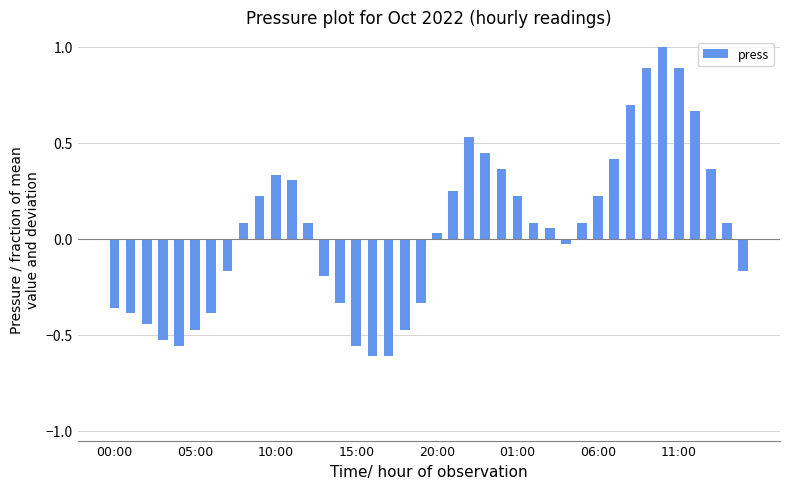

What is the sum of all values?

1.7